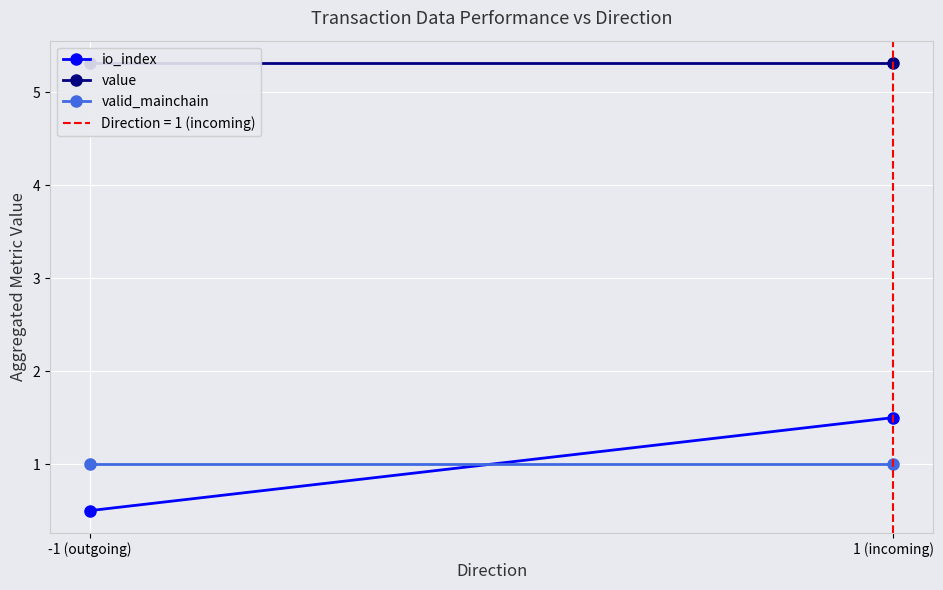

Which series has the widest spread of values?

io_index